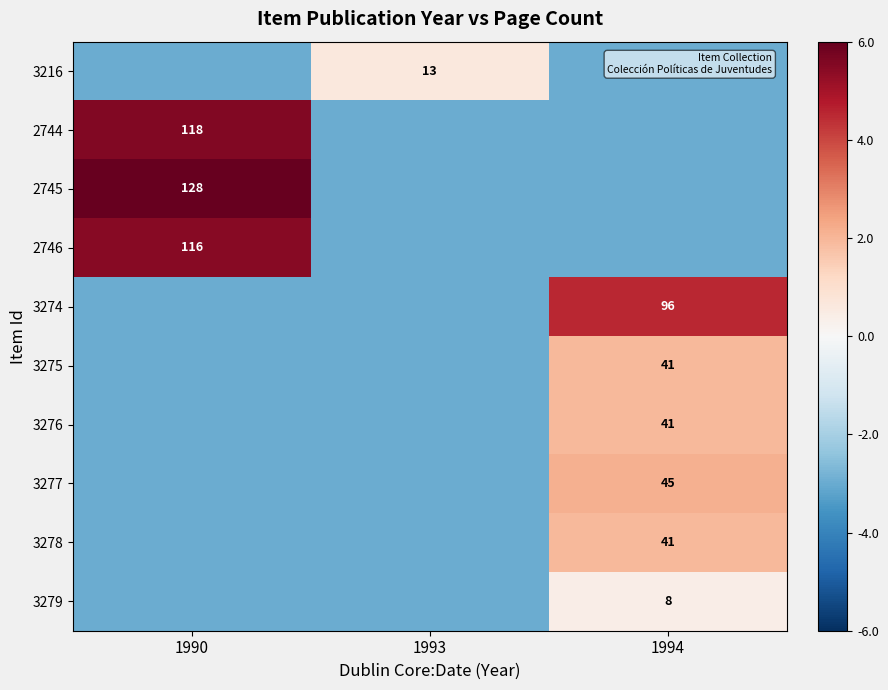

Is it true that 3274 equals 165 at 1994?

False